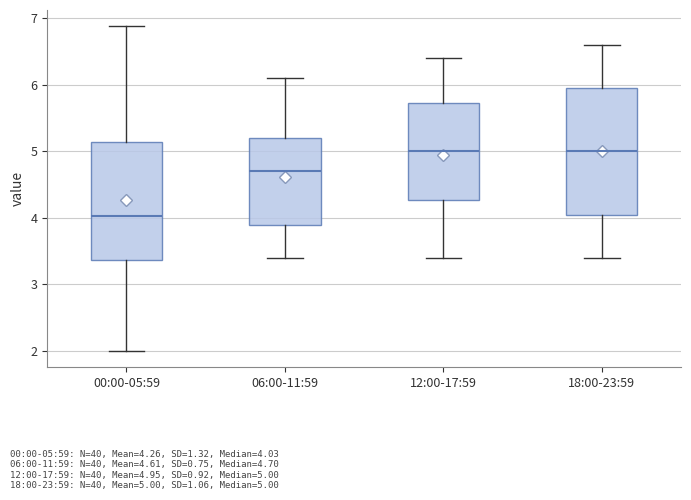

Reading left to right, transcribe this box plot: for each box, give where its median line is, the range the box spans, and where its two whiskers end, as read against the y-axis. The values are not printed on the chart, so give them approximately, as read against the axis.

00:00-05:59: median 4.0, box 3.4 to 5.1, whiskers 2.0 to 6.9
06:00-11:59: median 4.7, box 3.9 to 5.2, whiskers 3.4 to 6.1
12:00-17:59: median 5.0, box 4.3 to 5.7, whiskers 3.4 to 6.4
18:00-23:59: median 5.0, box 4.1 to 6.0, whiskers 3.4 to 6.6